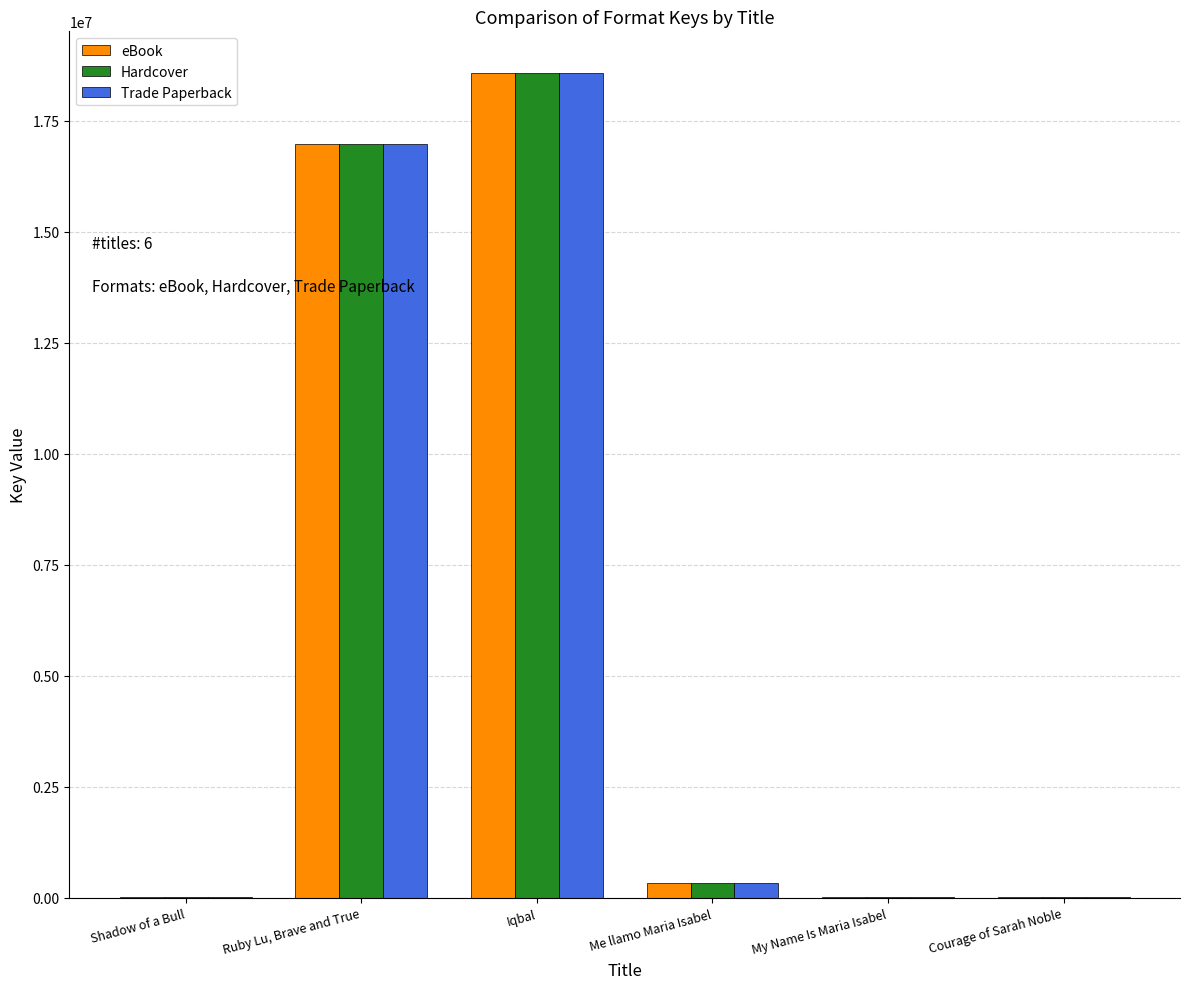

What is the maximum value shown in the chart?

18586620